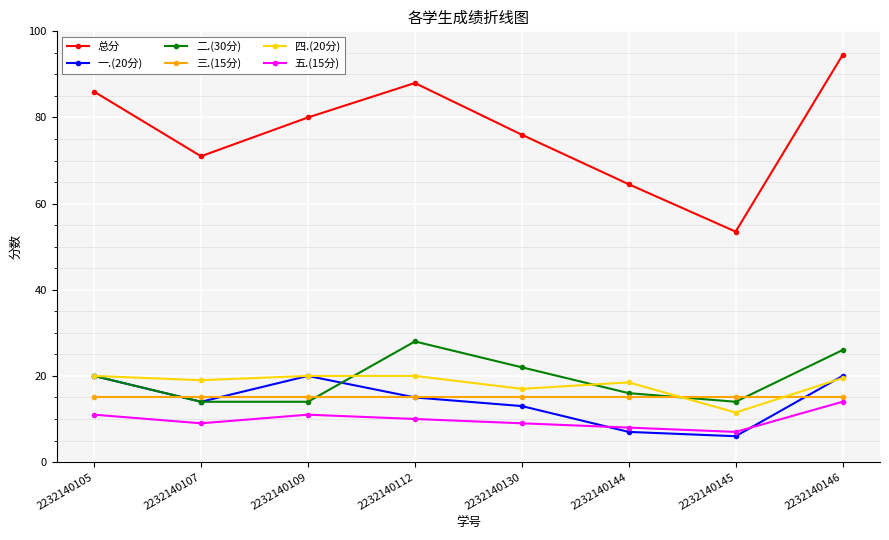

Between which two adjacent categories do 一.(20分) and 五.(15分) first intersect?

2232140130 and 2232140144